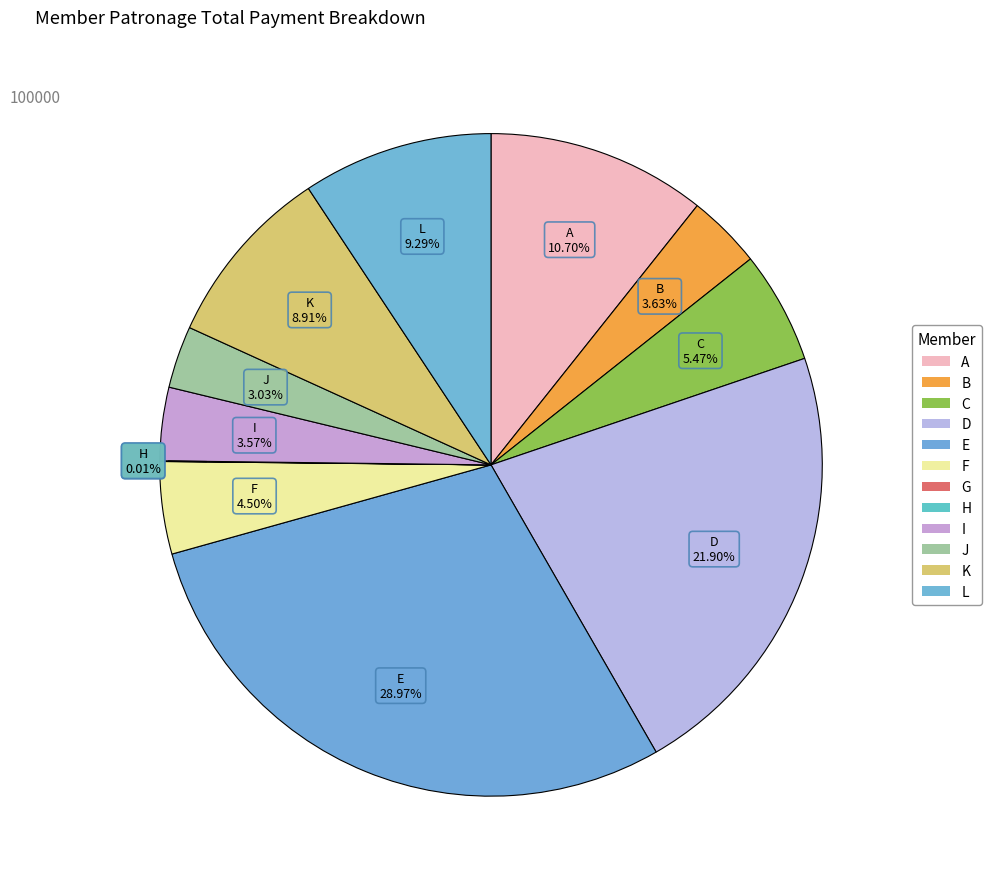

To the nearest percent, what portion does A represent?

11%